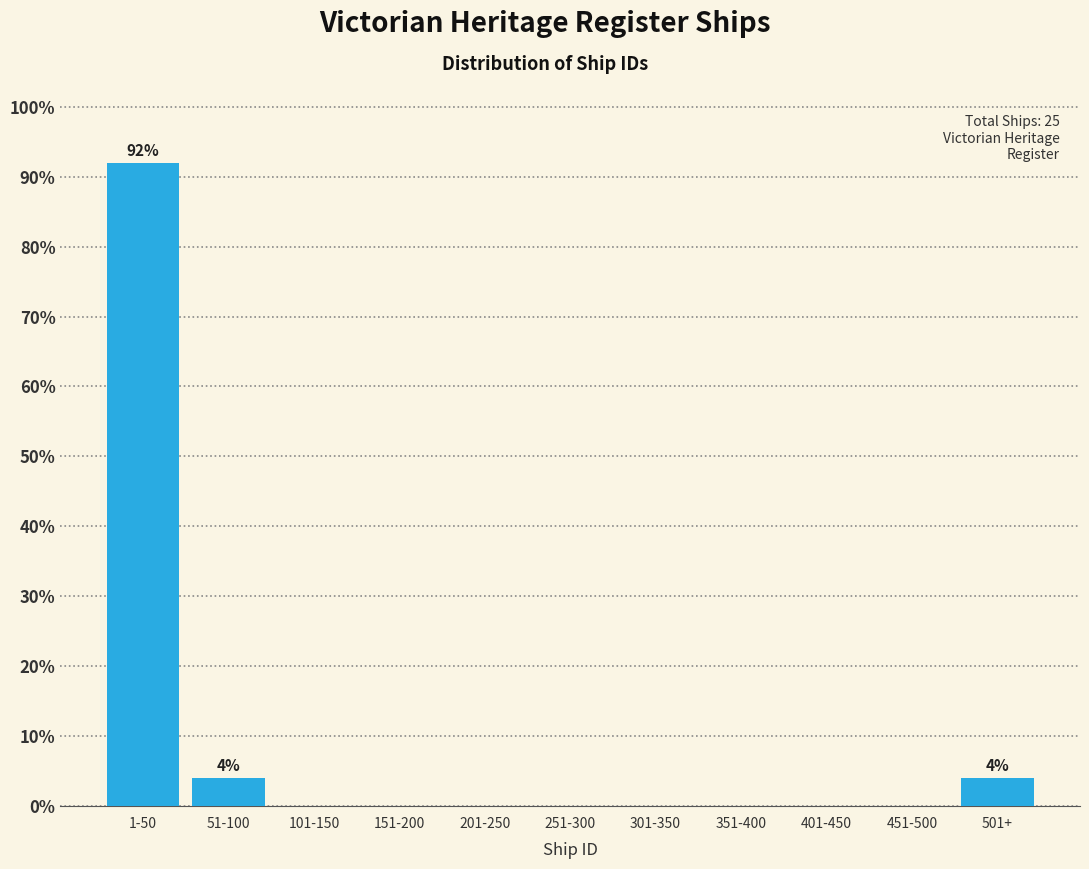

Reading right to left, transcribe all the data shown in this chart.

501+=4	451-500=0	401-450=0	351-400=0	301-350=0	251-300=0	201-250=0	151-200=0	101-150=0	51-100=4	1-50=92